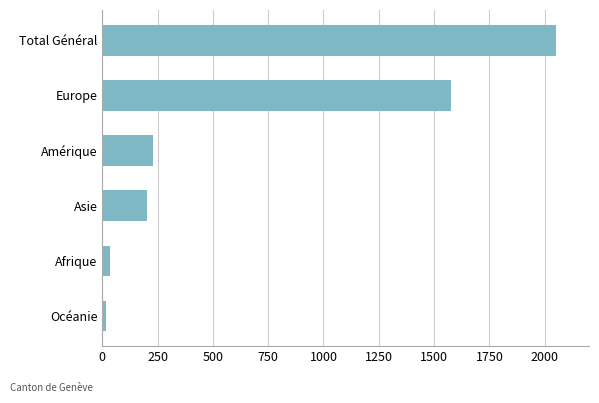

What is the sum of the values at Europe and Asie?

1777